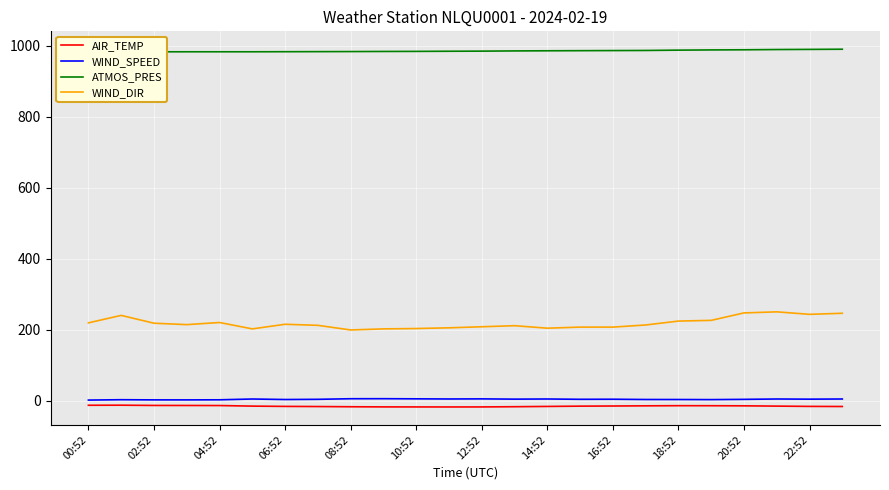

How many lines are shown in the chart?

4